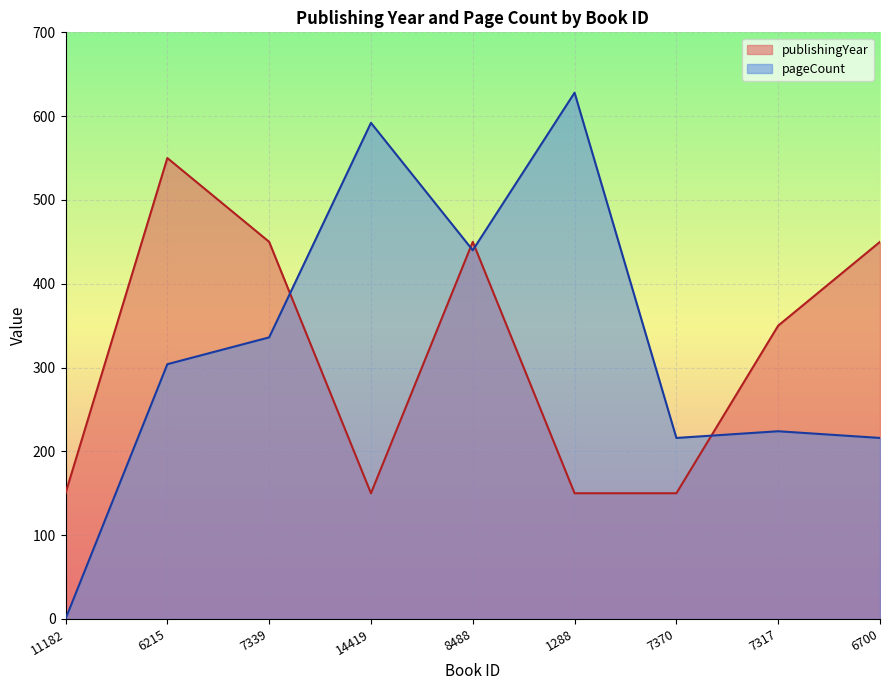

Which category has the highest value in the pageCount series?

1288